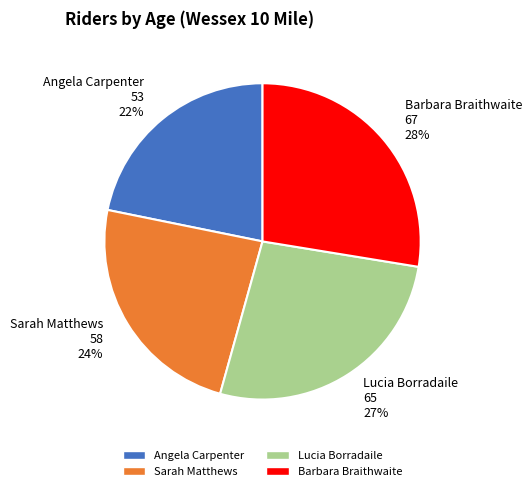

How many slices are in this pie chart?

4